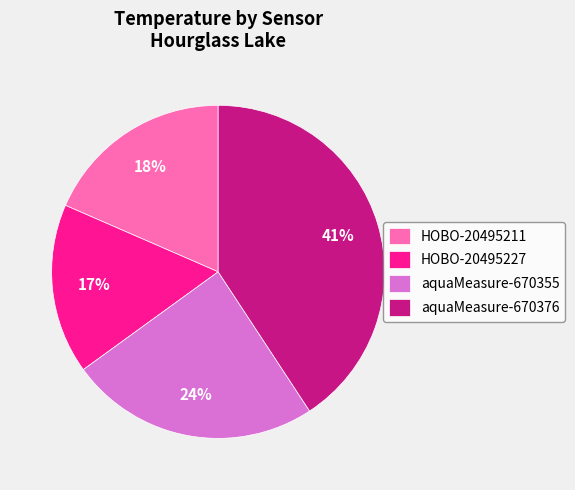

Between HOBO-20495211 and aquaMeasure-670355, which is larger?

aquaMeasure-670355